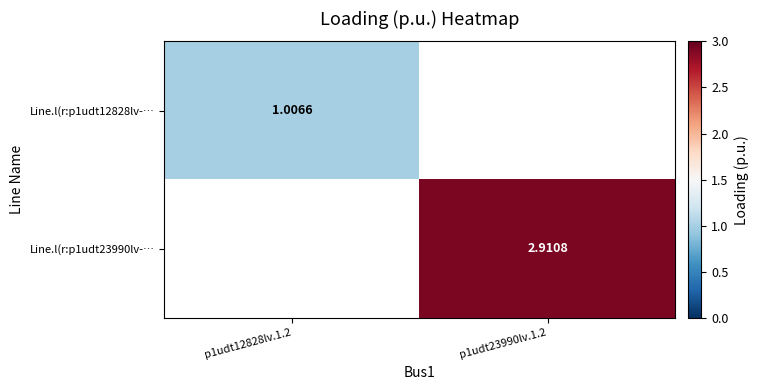

What is the maximum value shown in the chart?

2.9